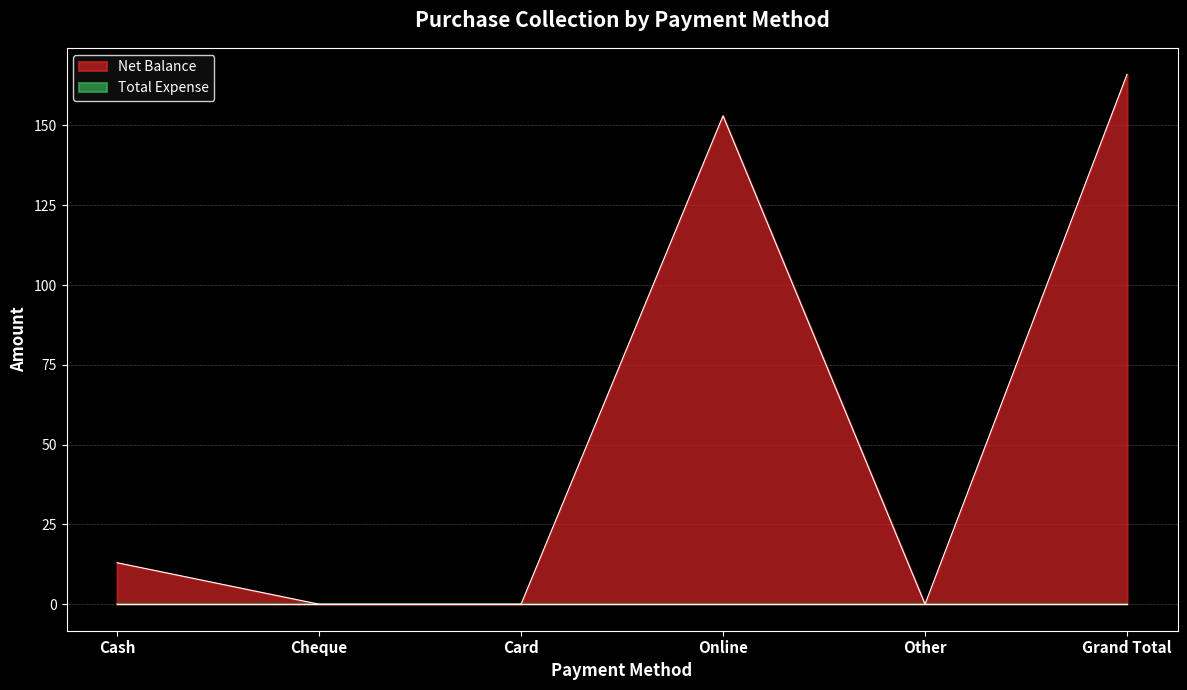

Is it true that the value at Online is 213?

False